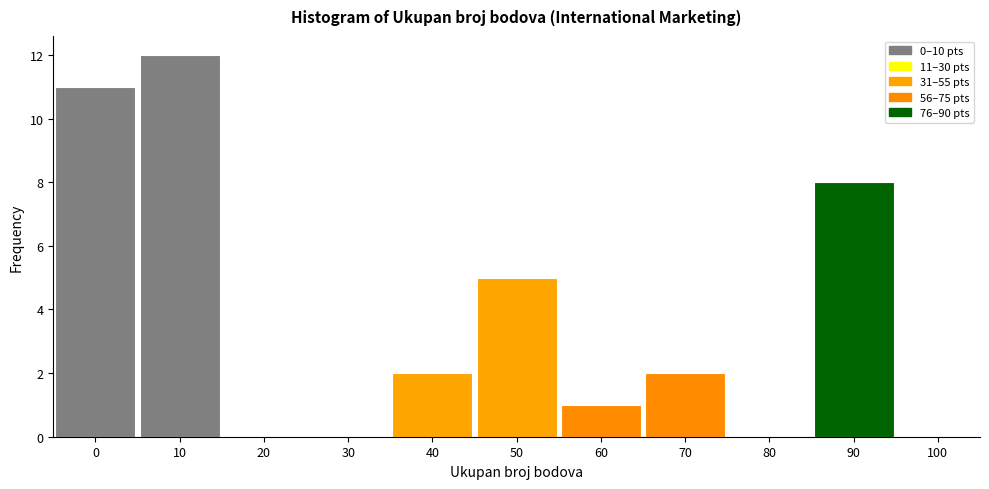

Over which range of the x-axis is the bar tallest?

5 to 15